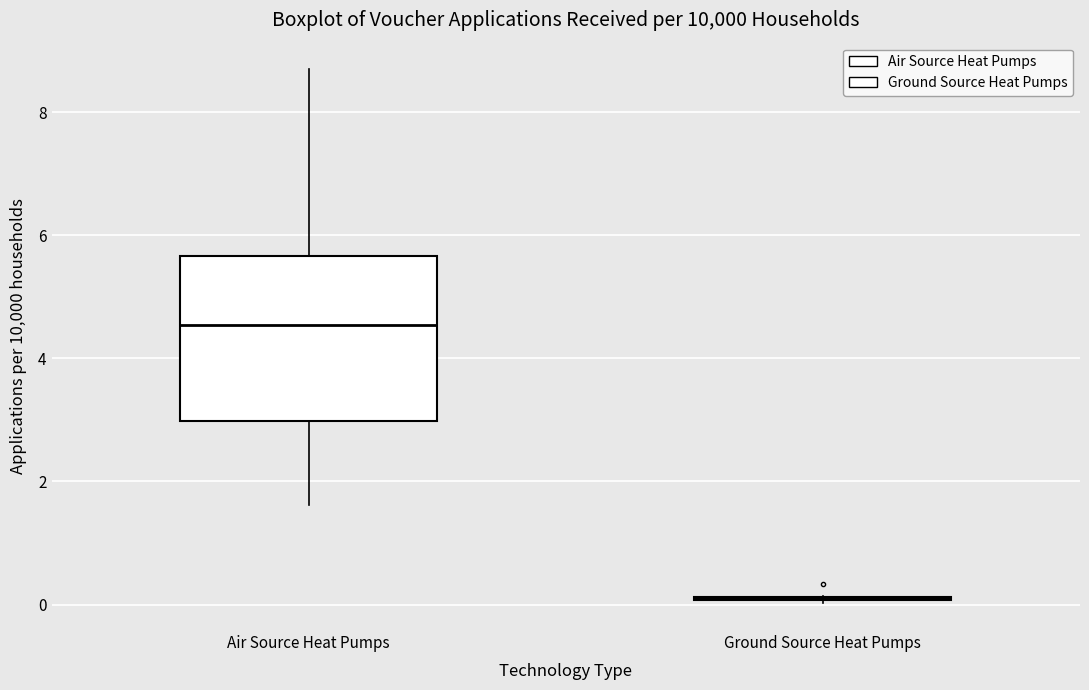

Reading left to right, transcribe this box plot: for each box, give where its median line is, the range the box spans, and where its two whiskers end, as read against the y-axis. The values are not printed on the chart, so give them approximately, as read against the axis.

Air Source Heat Pumps: median 4.6, box 3.0 to 5.6, whiskers 1.6 to 8.6
Ground Source Heat Pumps: box collapsed to a line at 0.2, whiskers 0.0 to 0.2